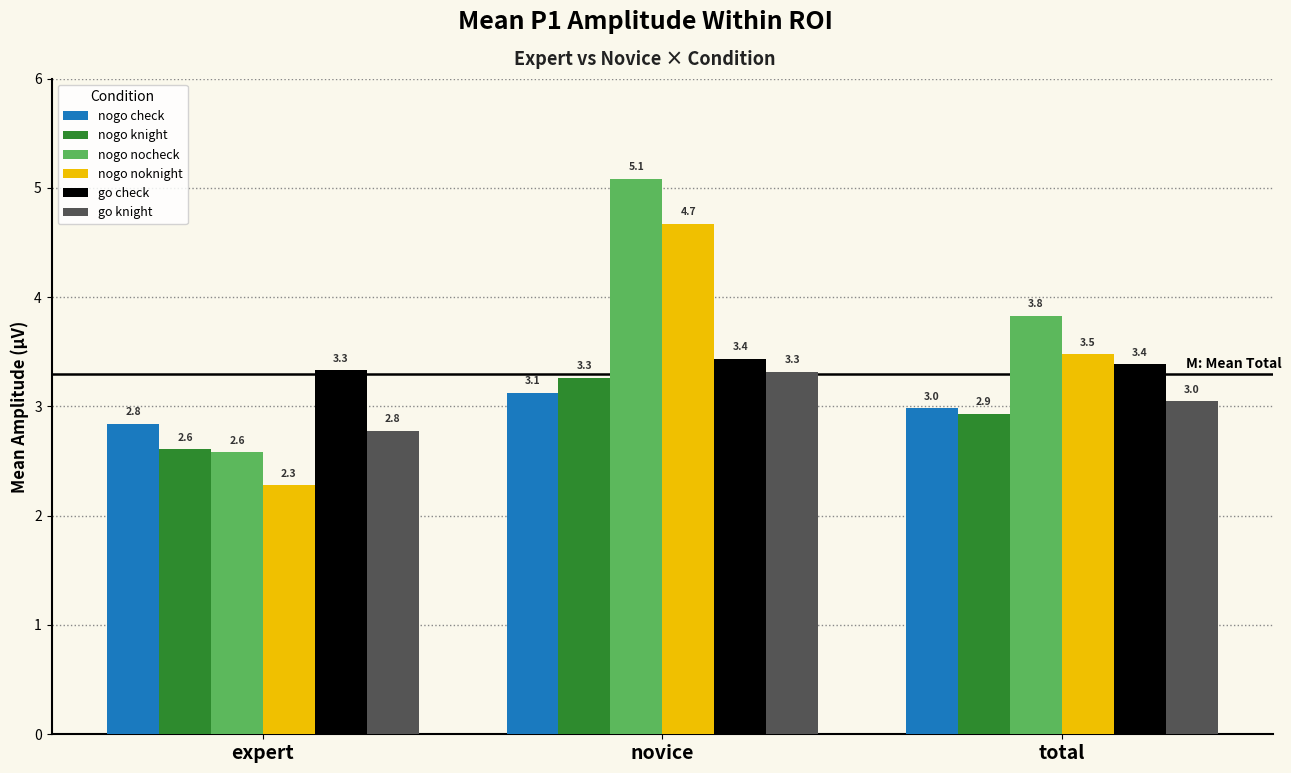

What is the total value across all series at total?

19.7